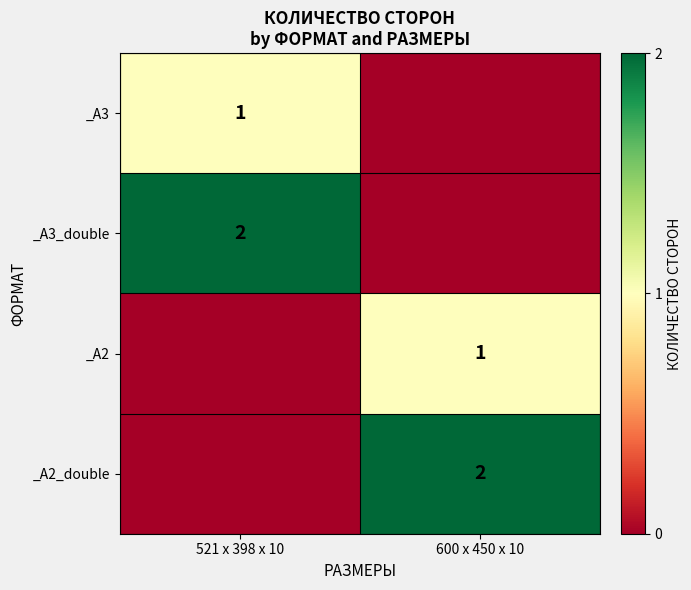

The value of _A2 at 600 х 450 х 10 is 2. True or false?

False